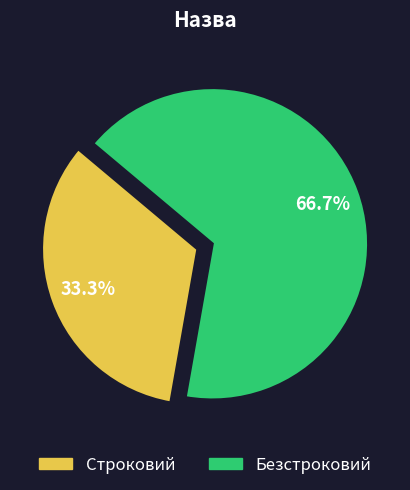

Is there a majority slice in this chart?

Yes